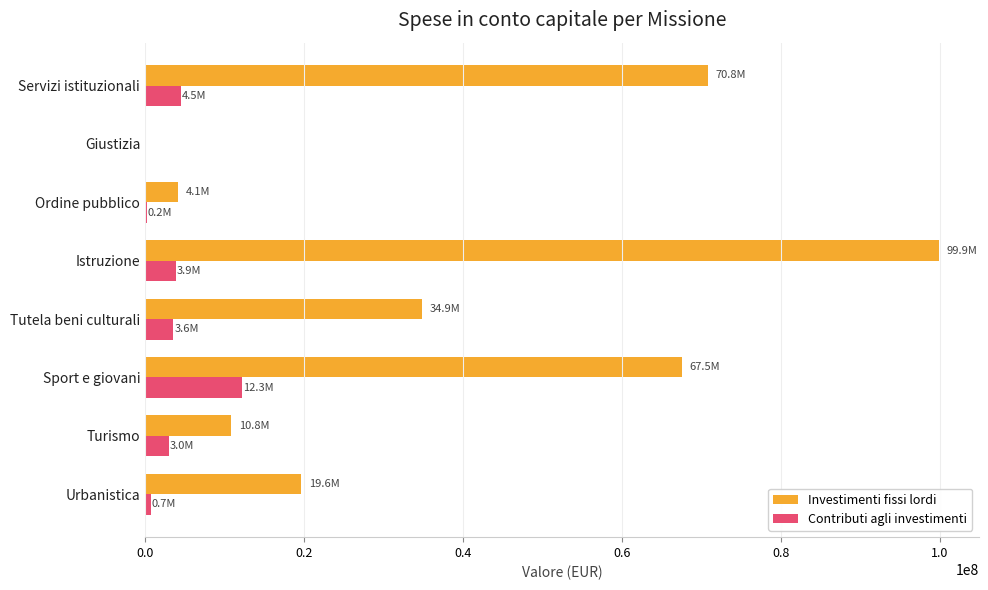

What is the sum of the Contributi agli investimenti values at Tutela beni culturali and Sport e giovani?

15840781.6